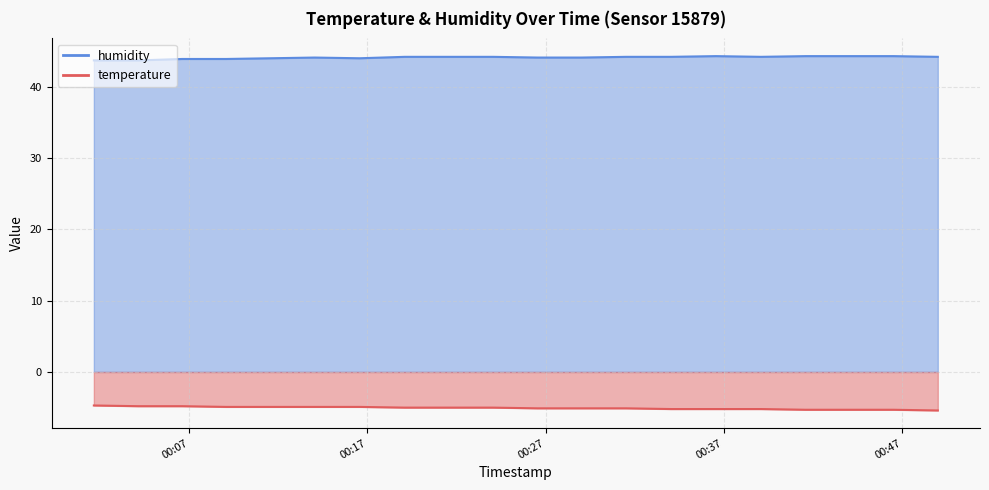

Which series changed the most between 2023-03-01T00:24:04 and 2023-03-01T00:41:35?

temperature